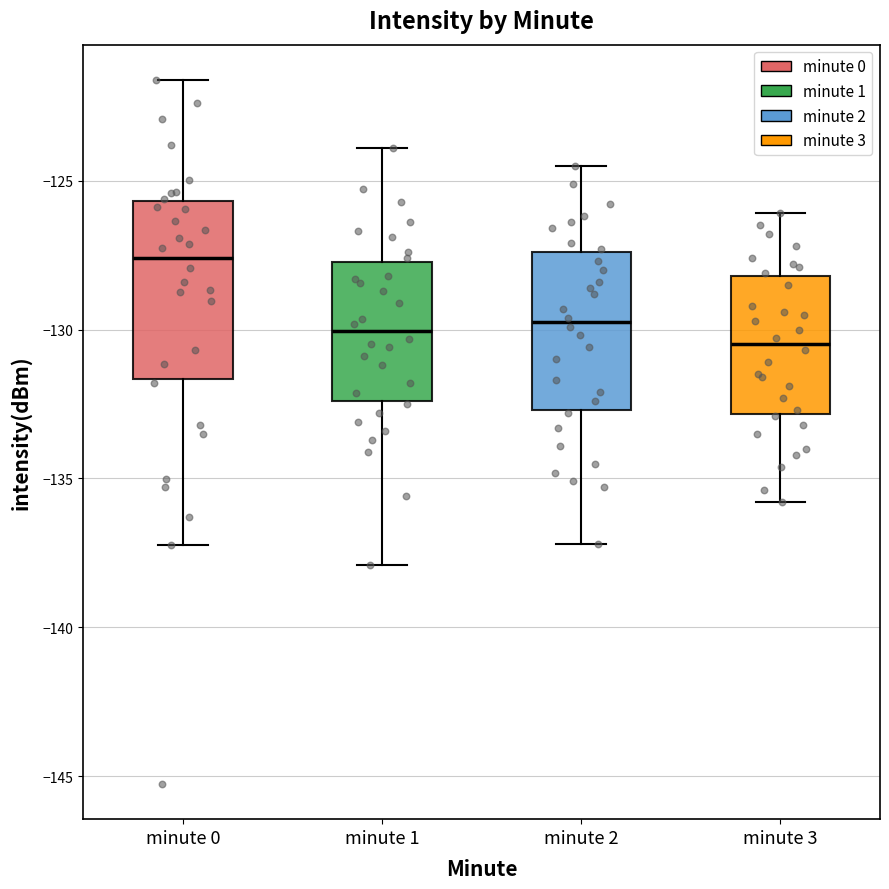

Which box has the highest median line?

minute 0